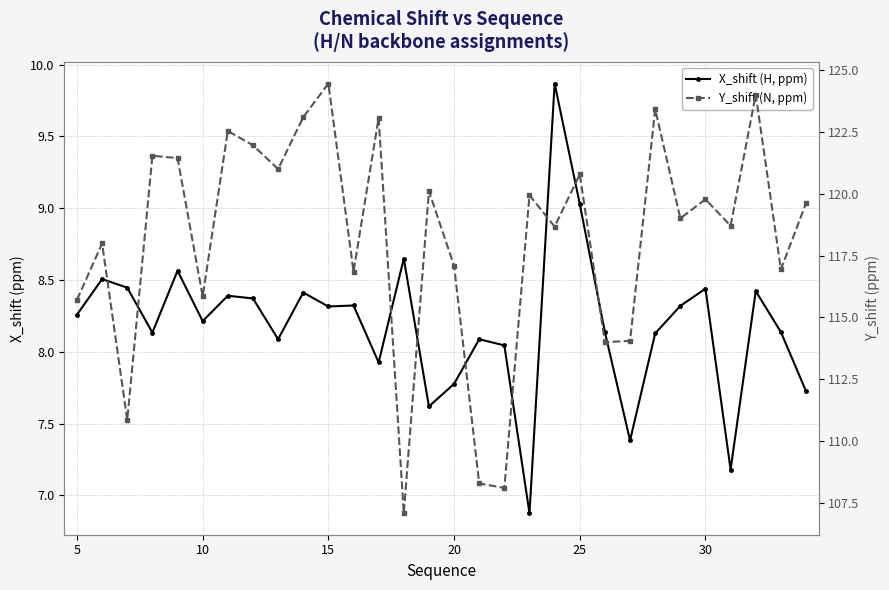

What are all the series names shown in the legend?

X_shift (H, ppm), Y_shift (N, ppm)